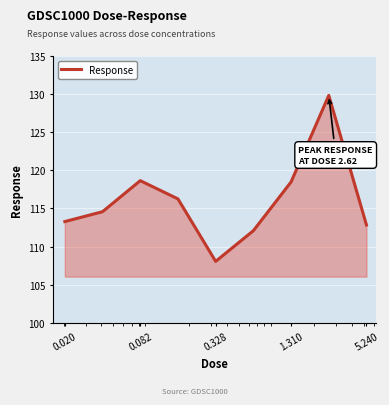

What is the maximum value shown in the chart?

129.8